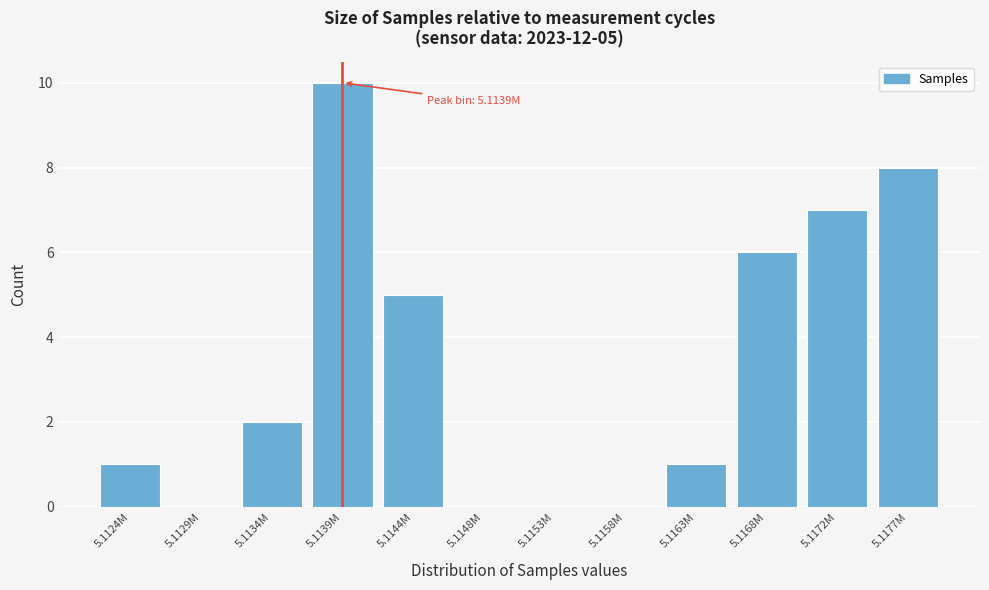

Reading right to left, list all the values displayed in this chart.

5.1177M=8	5.1172M=7	5.1168M=6	5.1163M=1	5.1158M=0	5.1153M=0	5.1148M=0	5.1144M=5	5.1139M=10	5.1134M=2	5.1129M=0	5.1124M=1